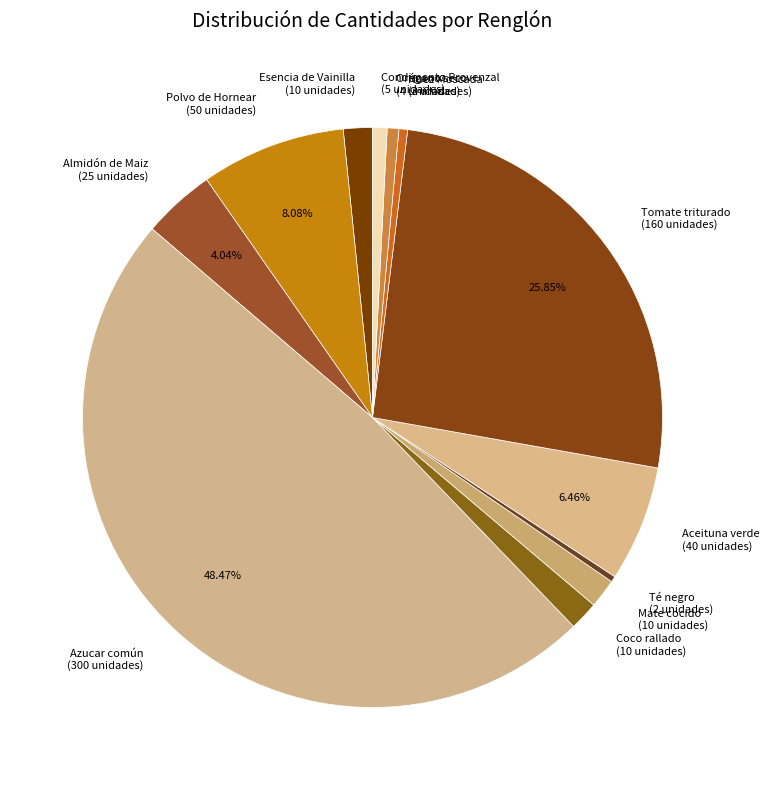

To the nearest percent, what portion does Tomate triturado represent?

26%